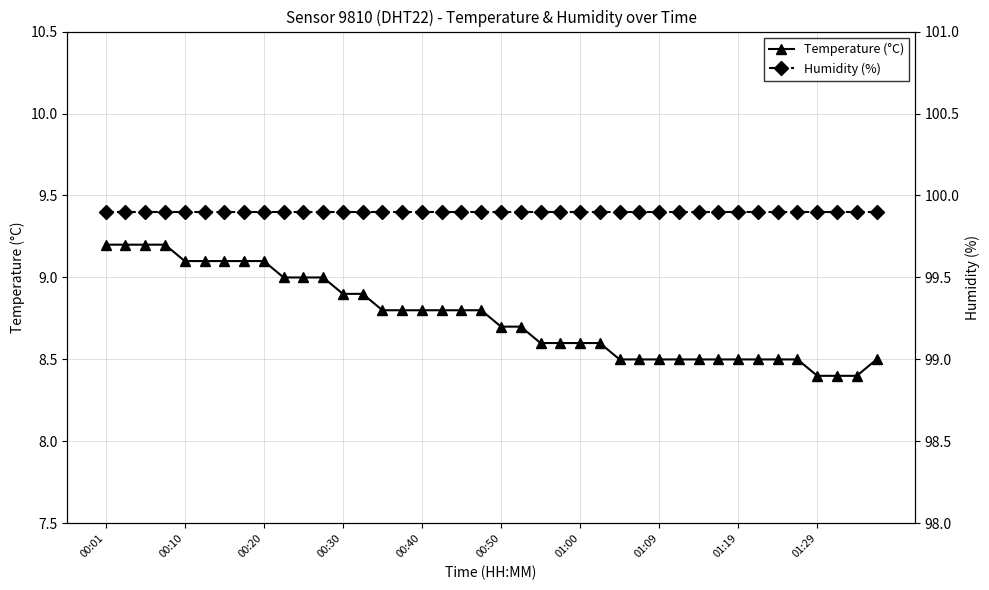

The Temperature (°C) series shows 5.2 at 26. True or false?

False